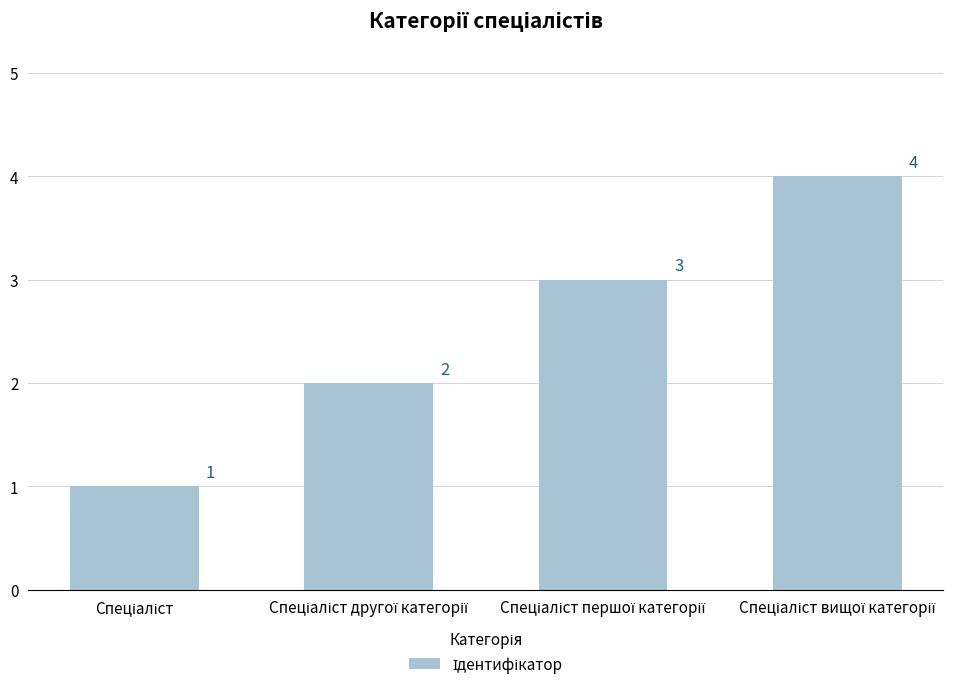

What is the greatest value displayed?

4